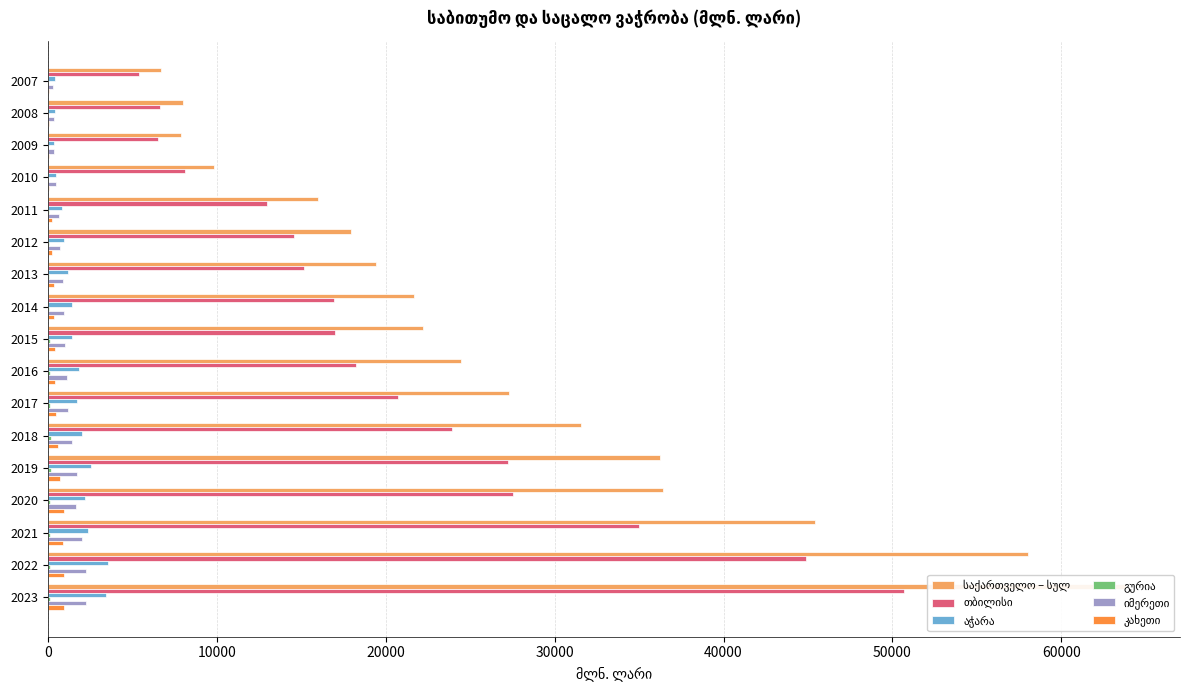

How many bars are there in each group?

6